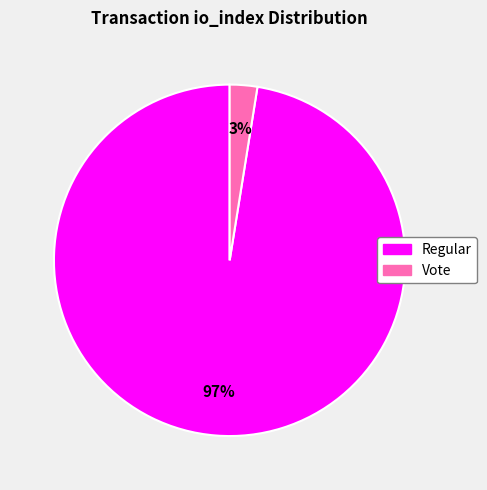

Is there a majority slice in this chart?

Yes